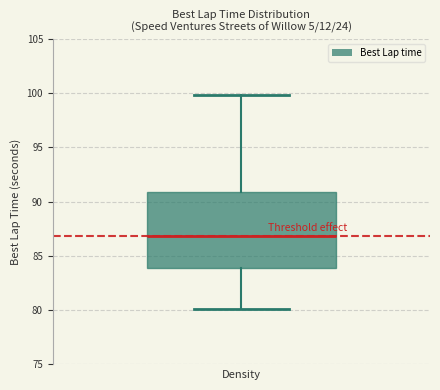

Where does the median line of the box sit on the y-axis? The values are not printed on the chart, so give them approximately, as read against the axis.

87